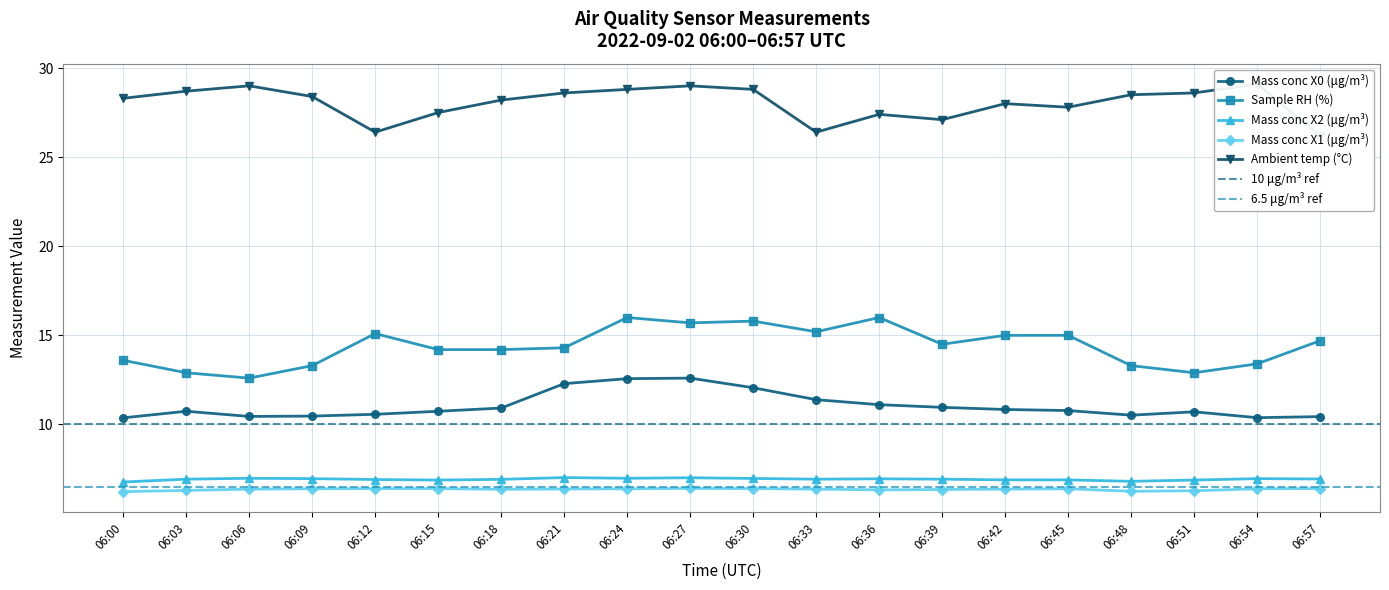

Does the chart have visible grid lines?

Yes